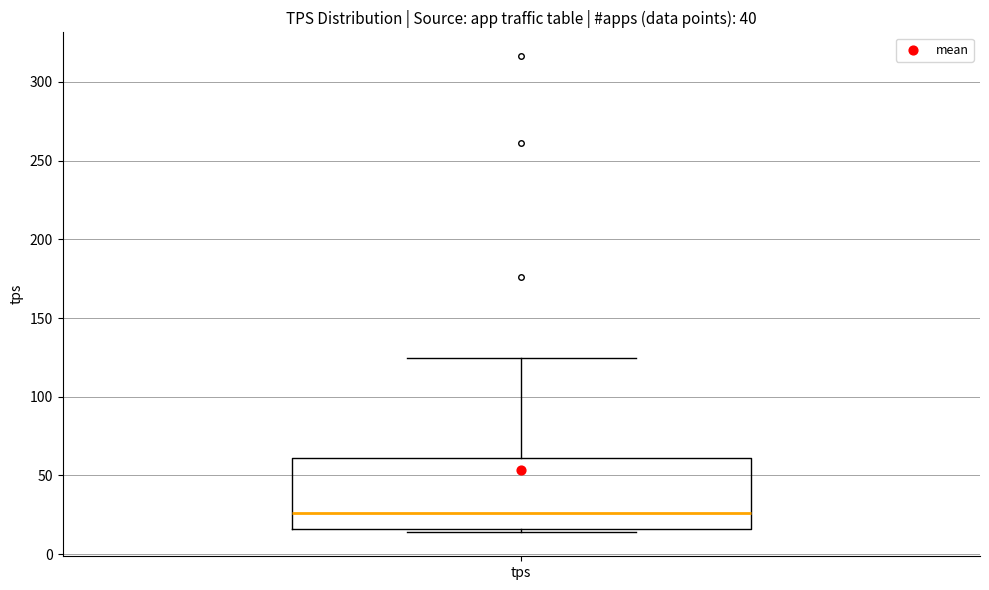

Transcribe this box plot: give where the median line is, the range the box spans, and where the two whiskers end, as read against the y-axis. The values are not printed on the chart, so give them approximately, as read against the axis.

median 25, box 15 to 60, whiskers 15 (just below the box's lower edge) to 125